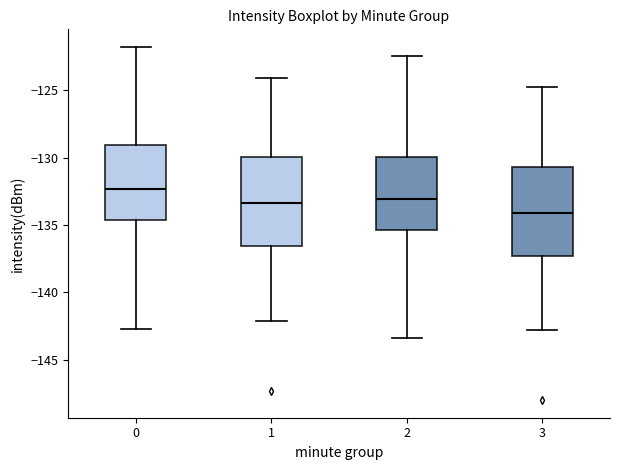

Reading left to right, transcribe this box plot: for each box, give where its median line is, the range the box spans, and where its two whiskers end, as read against the y-axis. The values are not printed on the chart, so give them approximately, as read against the axis.

0: median -132.5, box -134.5 to -129.0, whiskers -142.5 to -122.0
1: median -133.5, box -136.5 to -130.0, whiskers -142.0 to -124.0
2: median -133.0, box -135.5 to -130.0, whiskers -143.5 to -122.5
3: median -134.0, box -137.5 to -130.5, whiskers -143.0 to -125.0